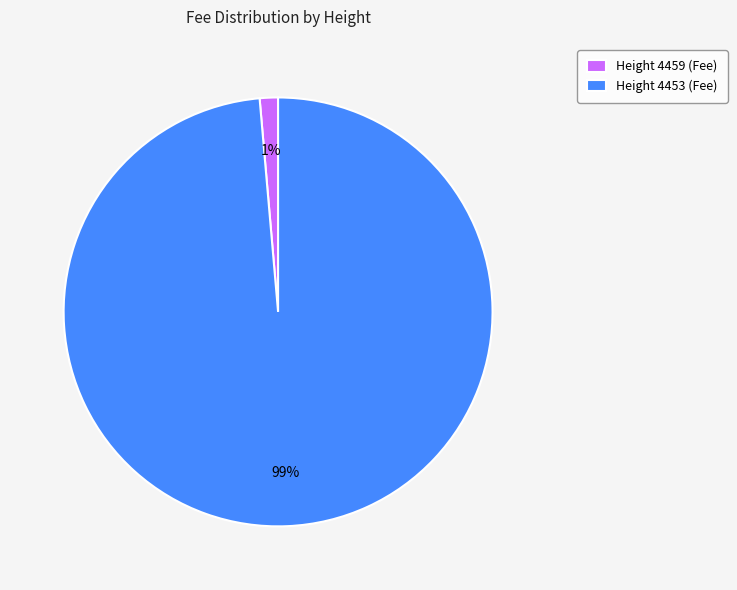

To the nearest percent, what is the average slice percentage?

50%